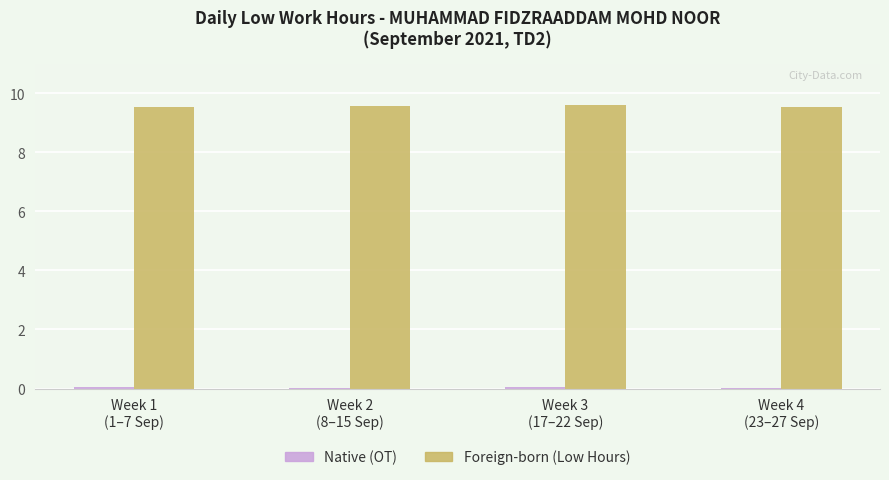

Which series has the largest total across all categories?

Foreign-born (Low Hours)